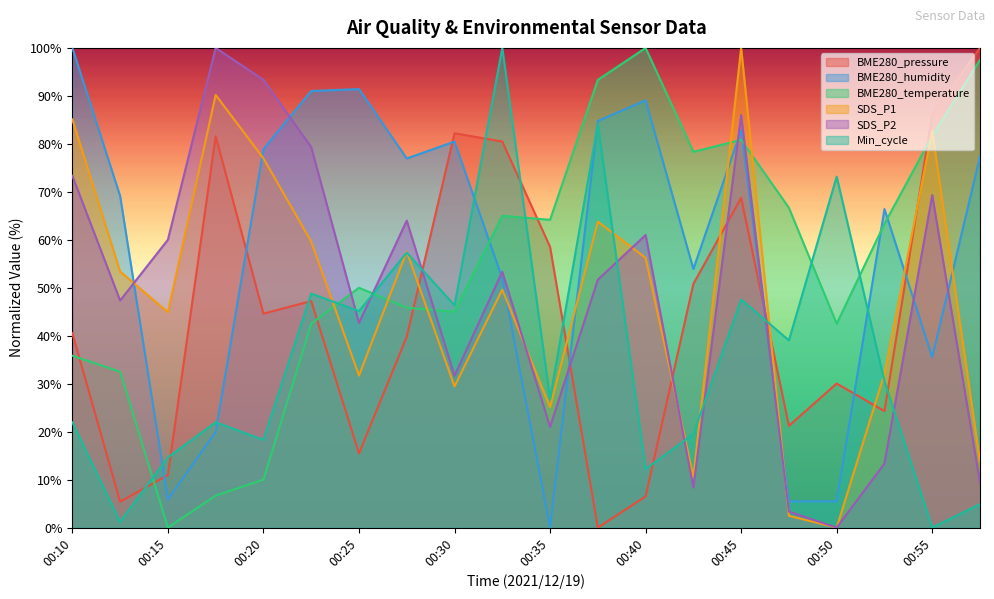

At 00:57, list the series in order from largest to smallest.

BME280_pressure, BME280_temperature, BME280_humidity, SDS_P1, SDS_P2, Min_cycle